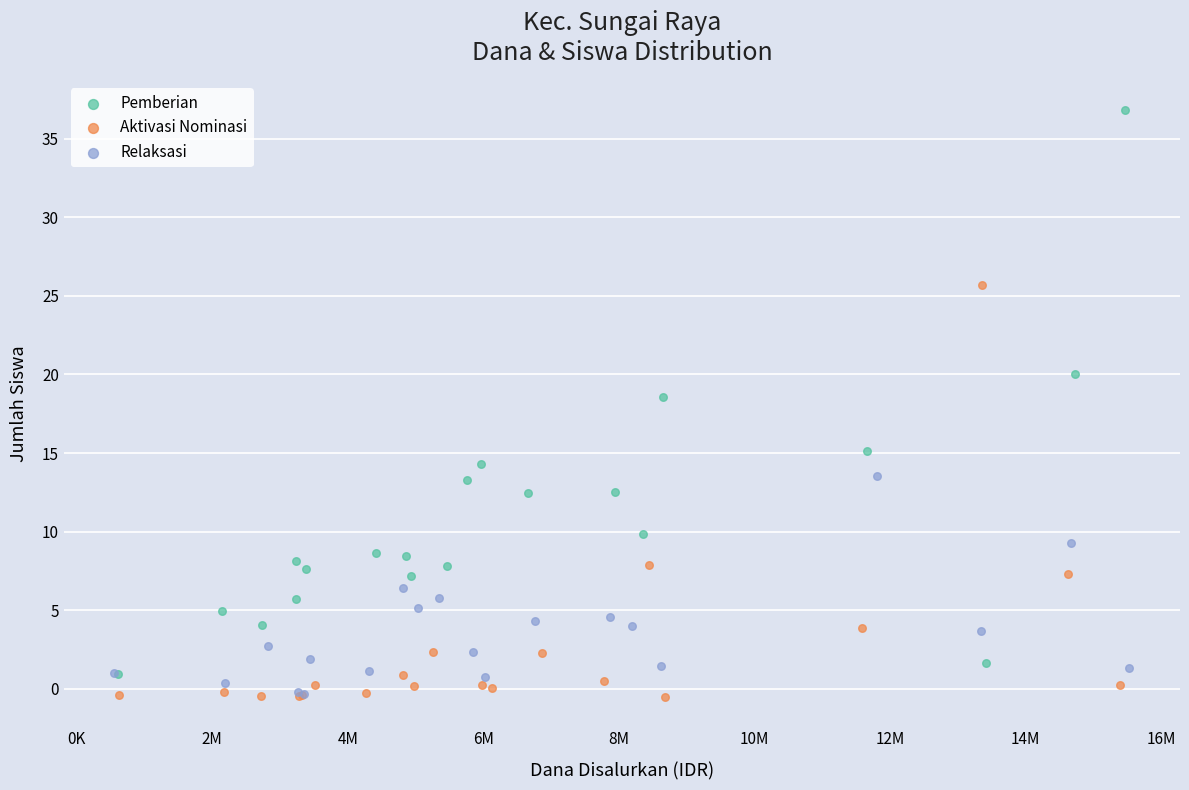

Which series reaches the maximum Y coordinate?

Pemberian